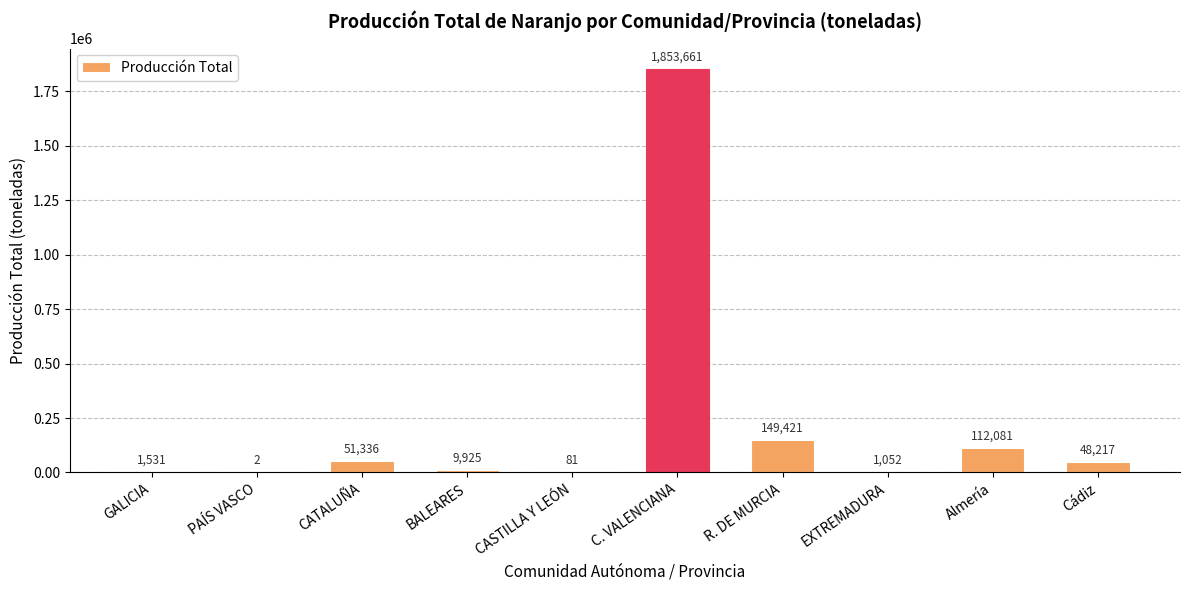

How many categories are shown in the chart?

10